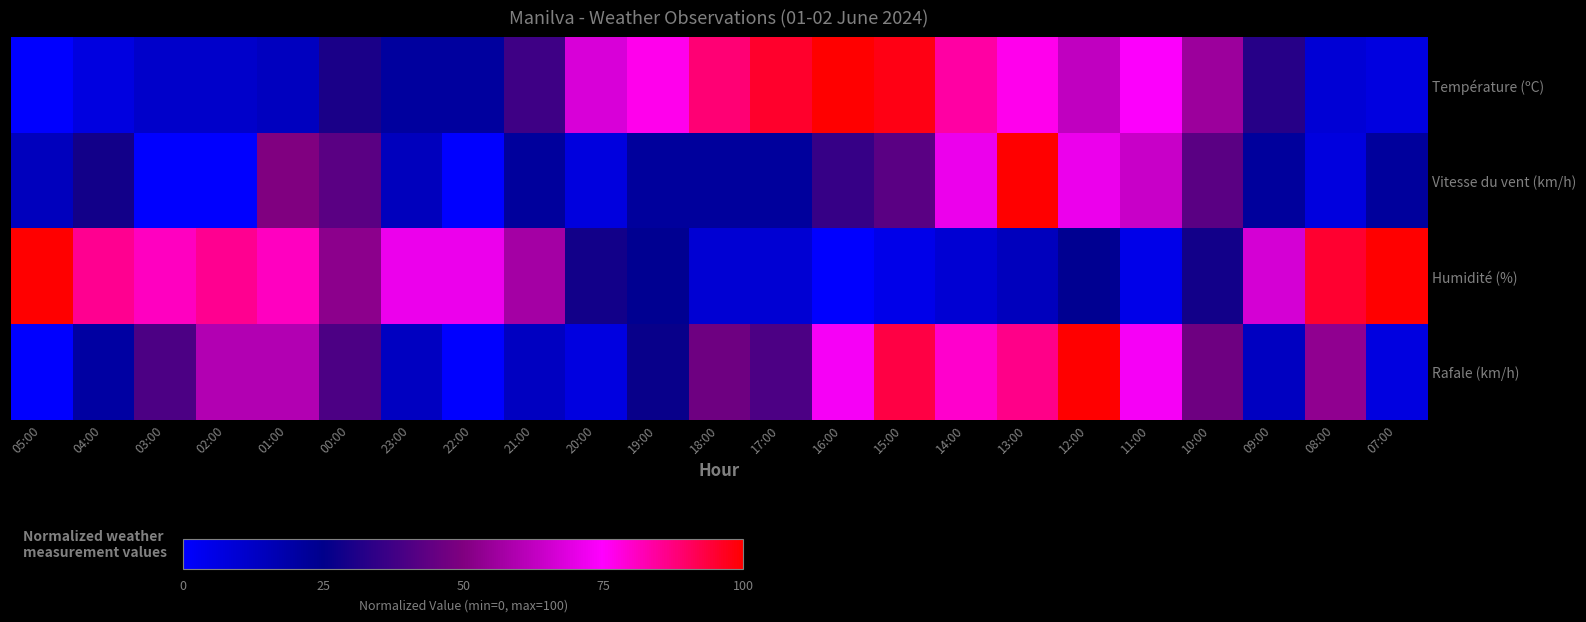

At which category does the chart reach its minimum across all series?

05:00